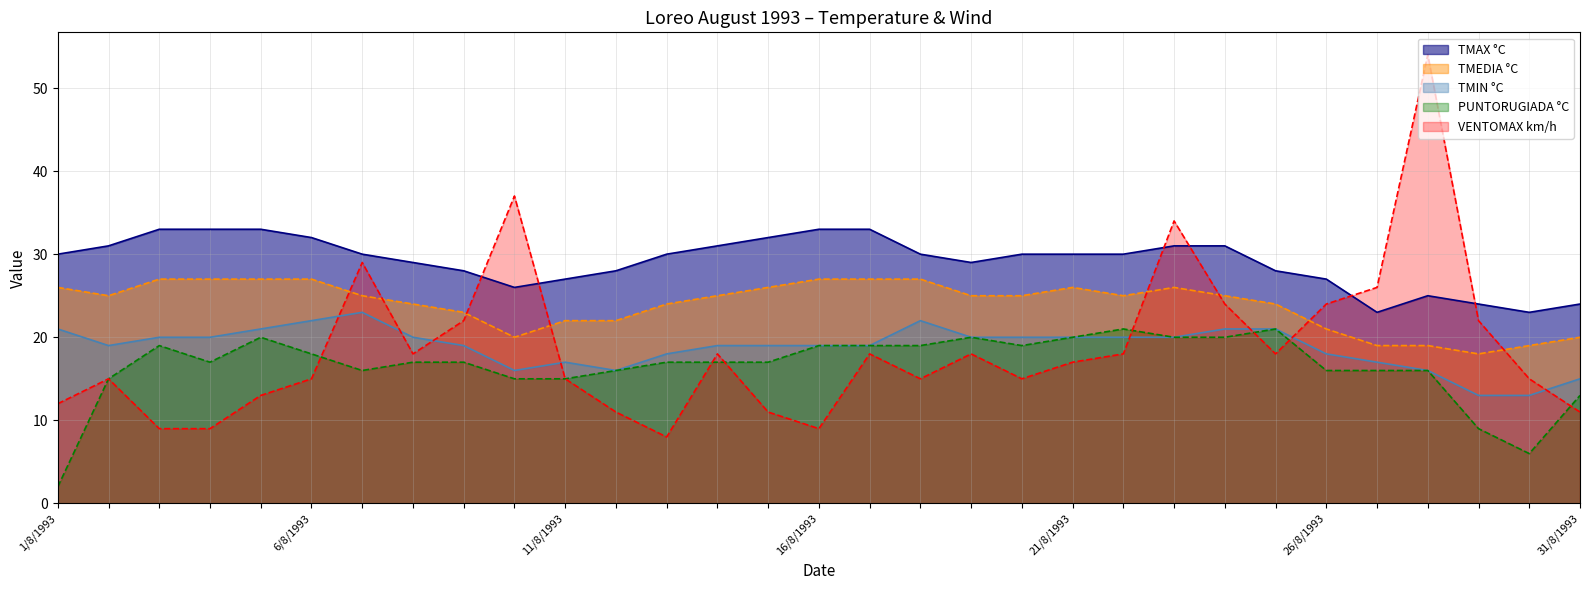

Count the number of data series in this chart.

5